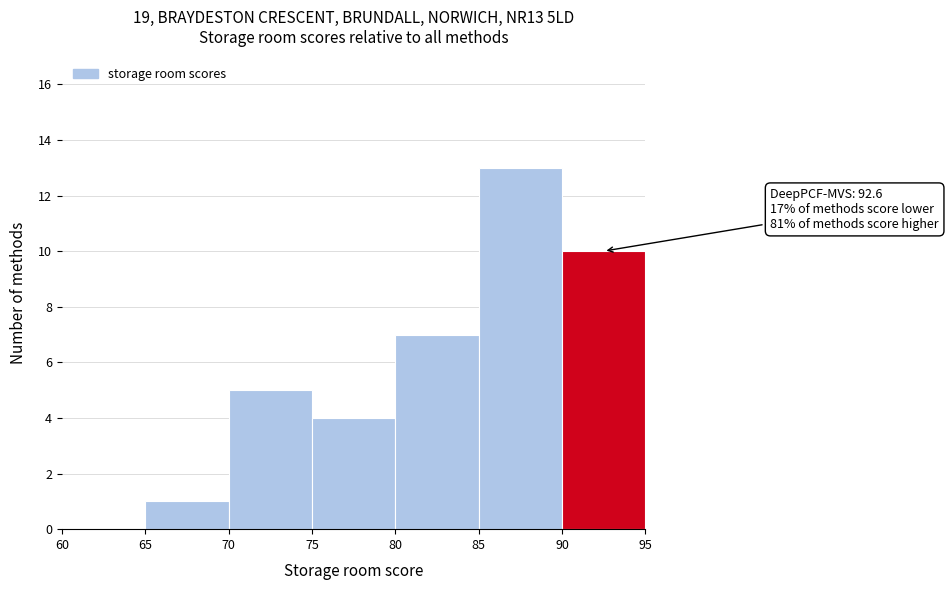

Which range on the x-axis has the tallest bar?

85 to 90